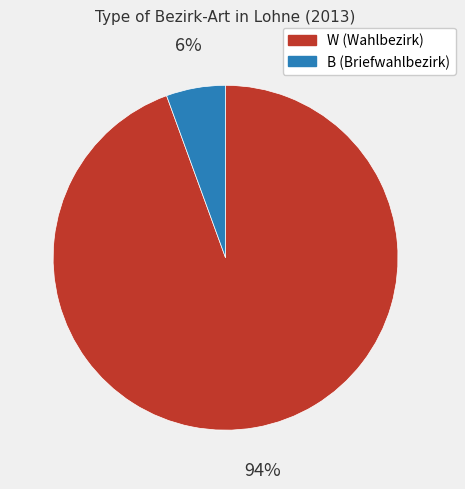

What is the largest slice in the pie chart?

W